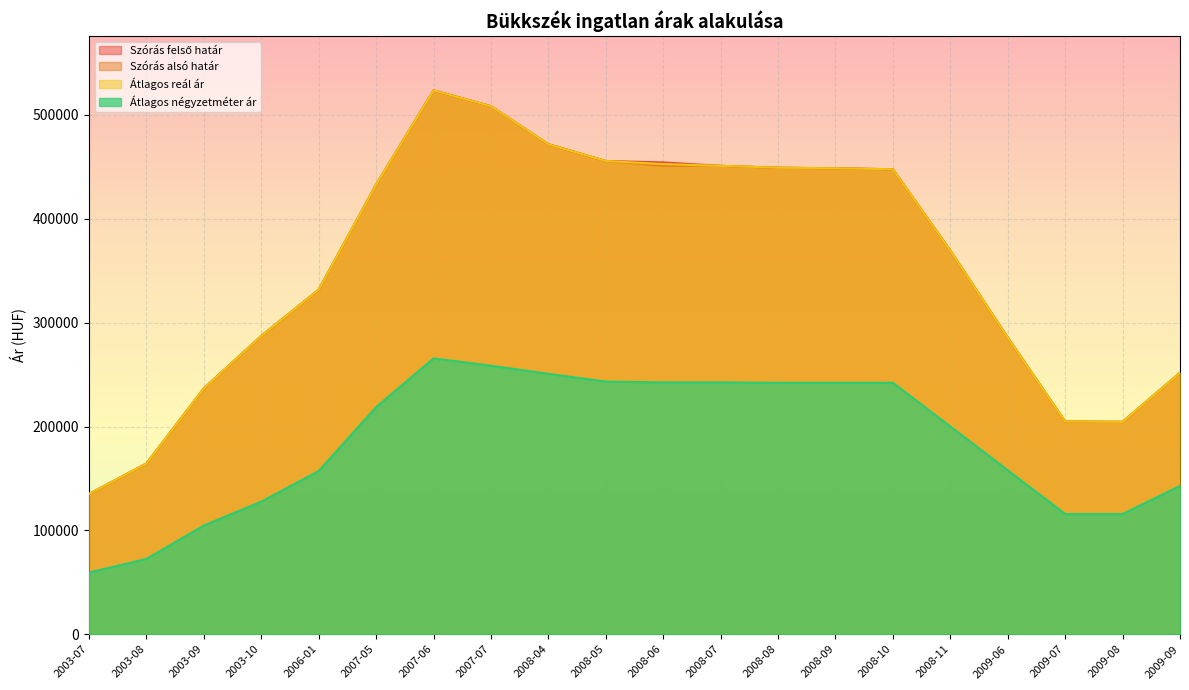

True or false: Szórás felső határ and Átlagos reál ár cross at least once.

False